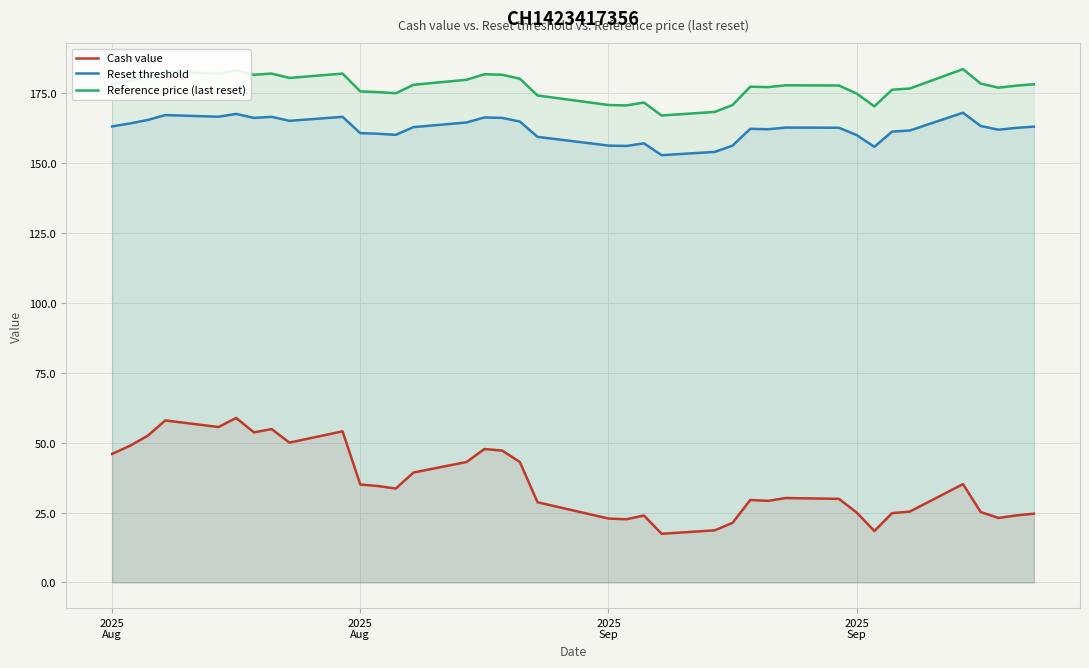

How many lines are shown in the chart?

3